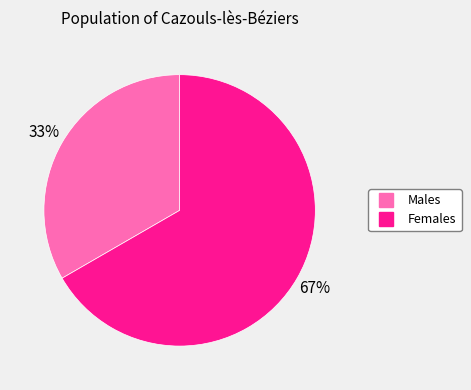

Is there any slice that represents more than half of the pie?

Yes